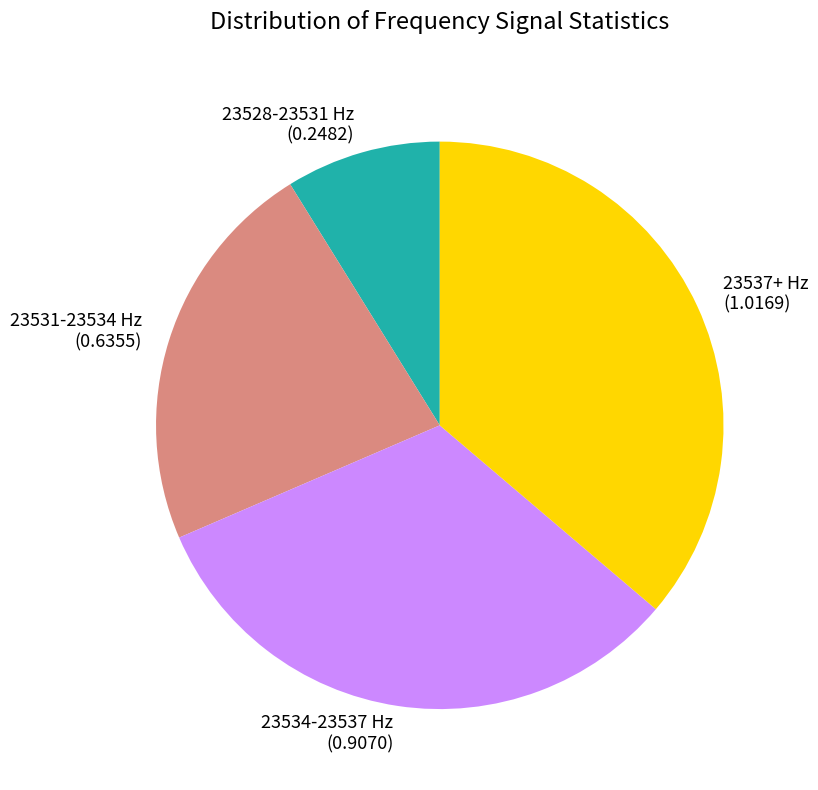

Which has a higher value, 23528-23531 Hz or 23534-23537 Hz?

23534-23537 Hz